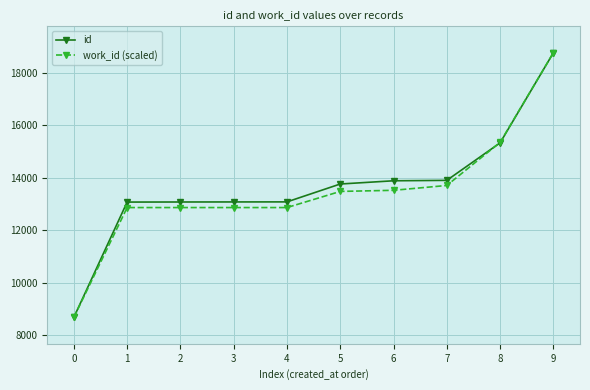

What is the value of the work_id (scaled) point at the 6th from the left?

13484.8